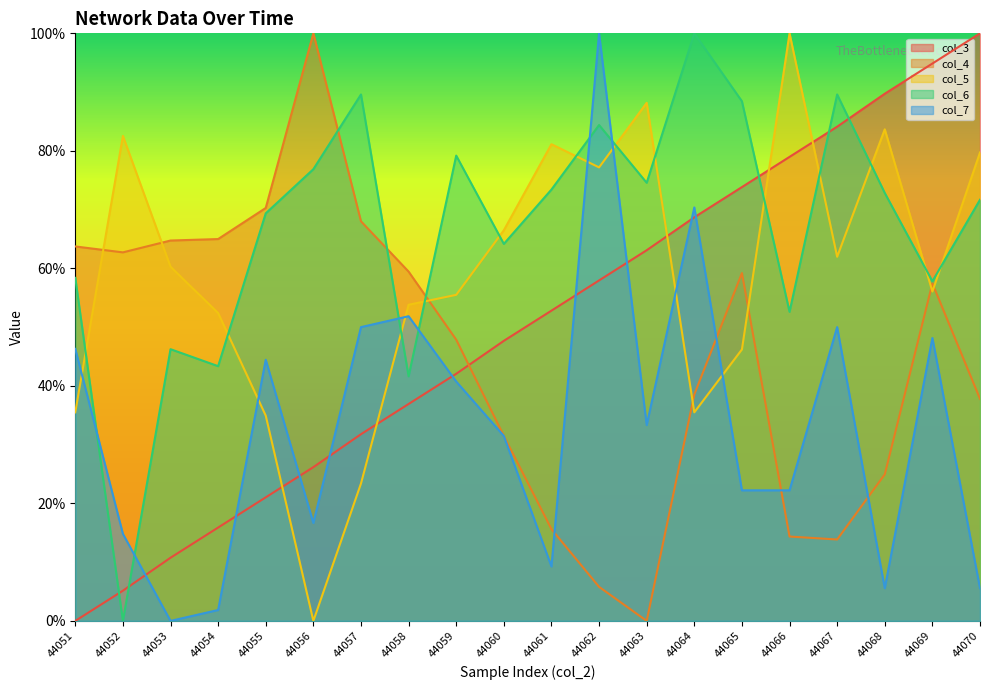

Where is the first local maximum for col_5?

44052